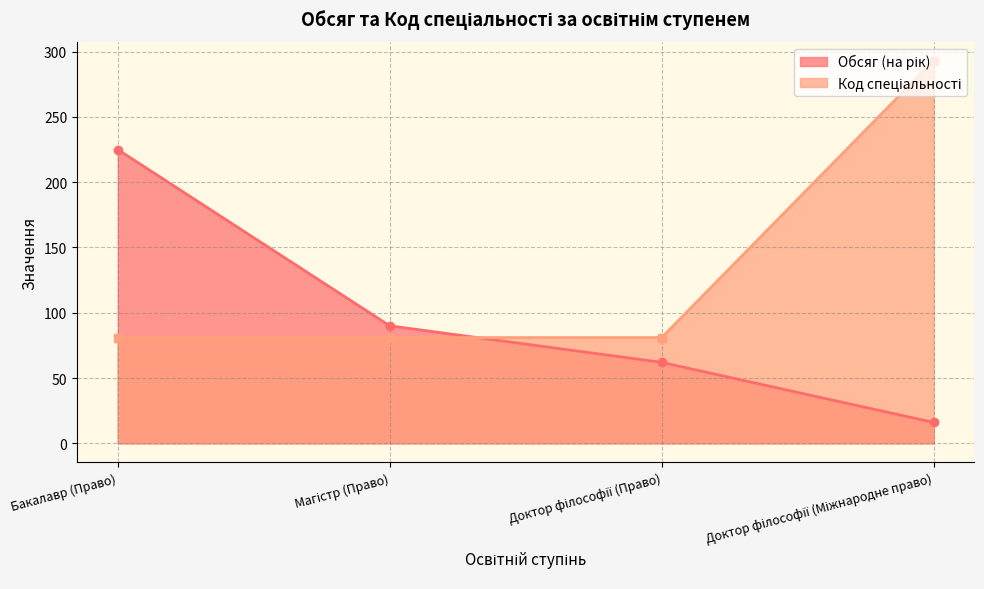

The Обсяг (на рік) series shows 83 at Доктор філософії (Право). True or false?

False